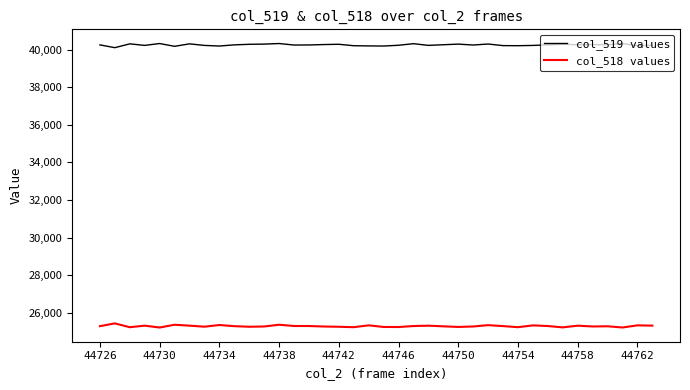

What is the minimum value shown in the chart?

25215